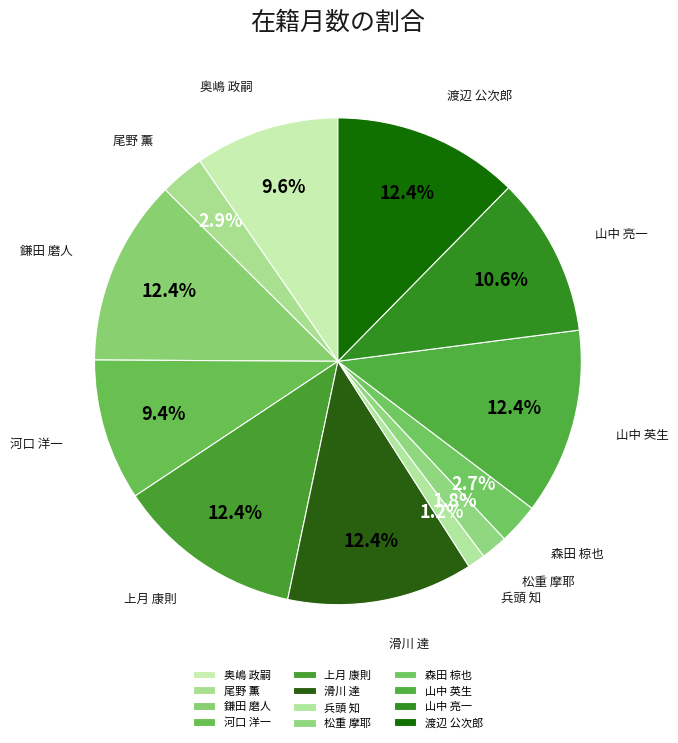

Count the number of slices in the pie.

12